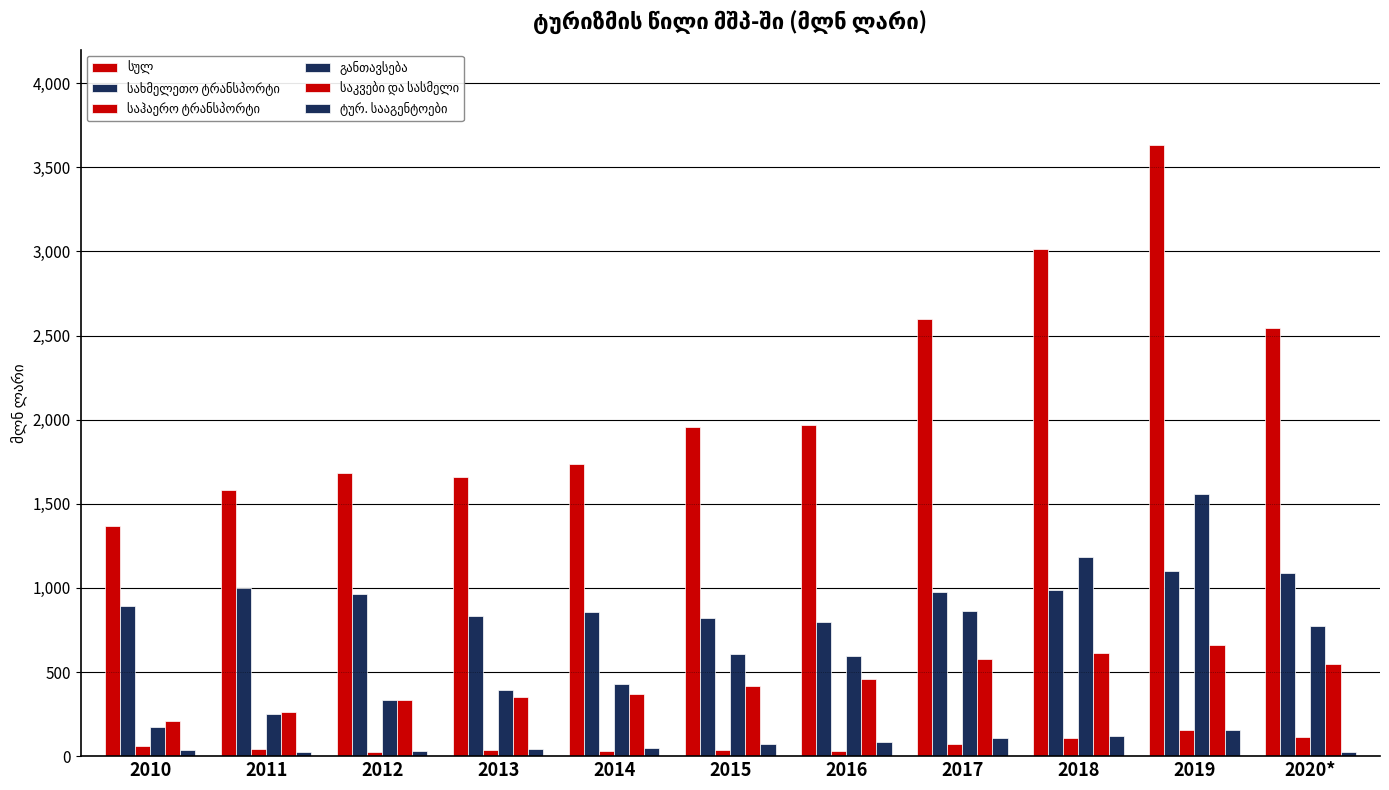

How many bars are there in total?

66